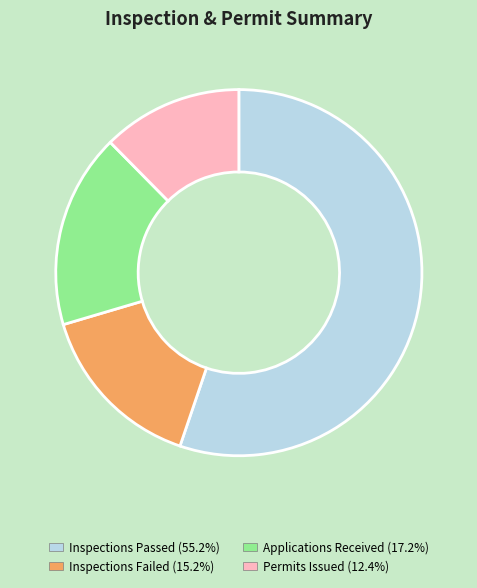

Which slice is the smallest?

Permits Issued